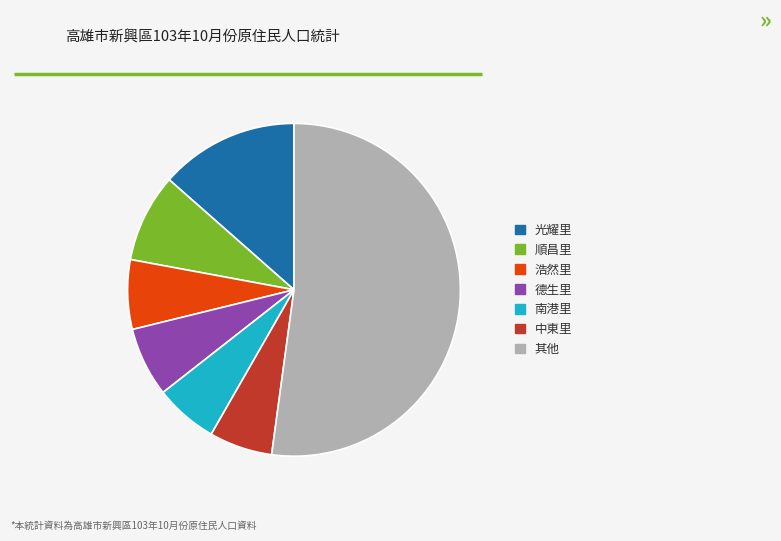

Approximately how many times larger is the value at 光耀里 compared to 中東里?

2.2